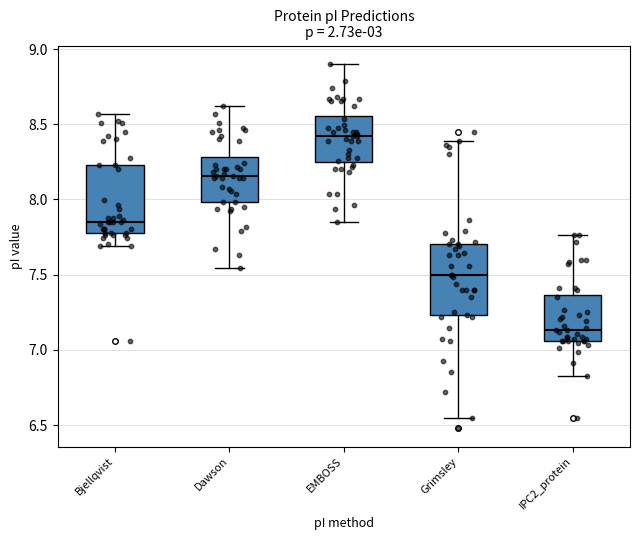

Reading left to right, transcribe this box plot: for each box, give where its median line is, the range the box spans, and where its two whiskers end, as read against the y-axis. The values are not printed on the chart, so give them approximately, as read against the axis.

Bjellqvist: median 7.85, box 7.80 to 8.25, whiskers 7.70 to 8.55
Dawson: median 8.15, box 8.00 to 8.30, whiskers 7.55 to 8.60
EMBOSS: median 8.40, box 8.25 to 8.55, whiskers 7.85 to 8.90
Grimsley: median 7.50, box 7.25 to 7.70, whiskers 6.55 to 8.40
IPC2_protein: median 7.15, box 7.05 to 7.35, whiskers 6.85 to 7.75